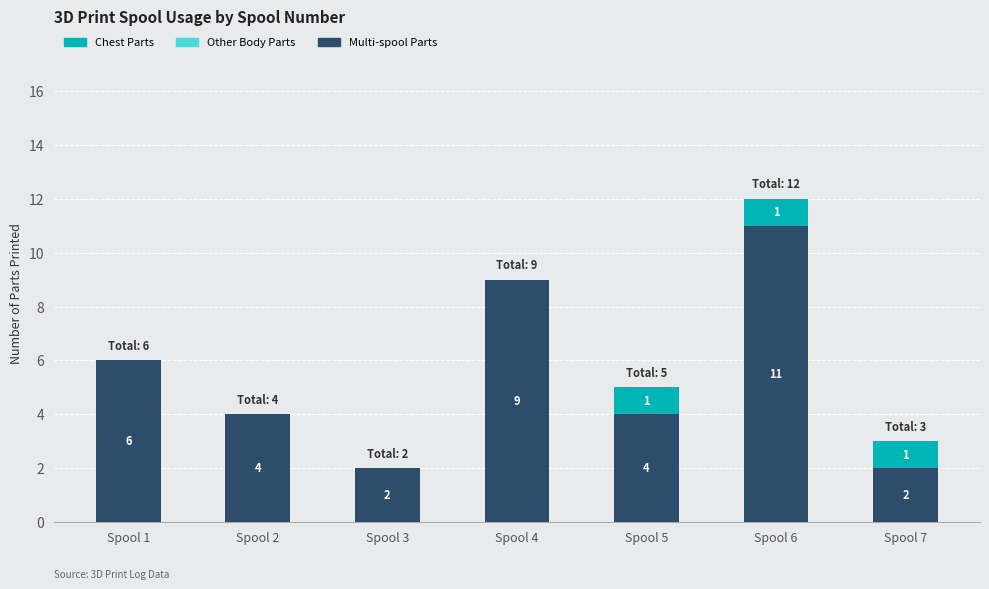

What is the highest value of the Chest Parts series?

11